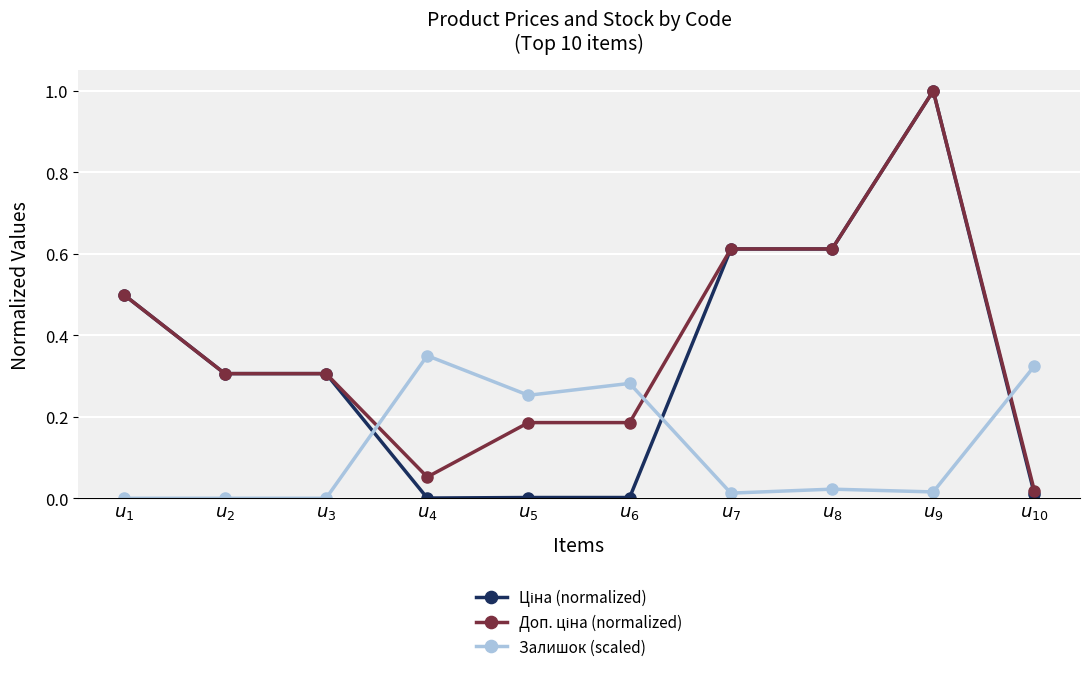

True or false: Доп. ціна (normalized) and Ціна (normalized) intersect in this chart.

False